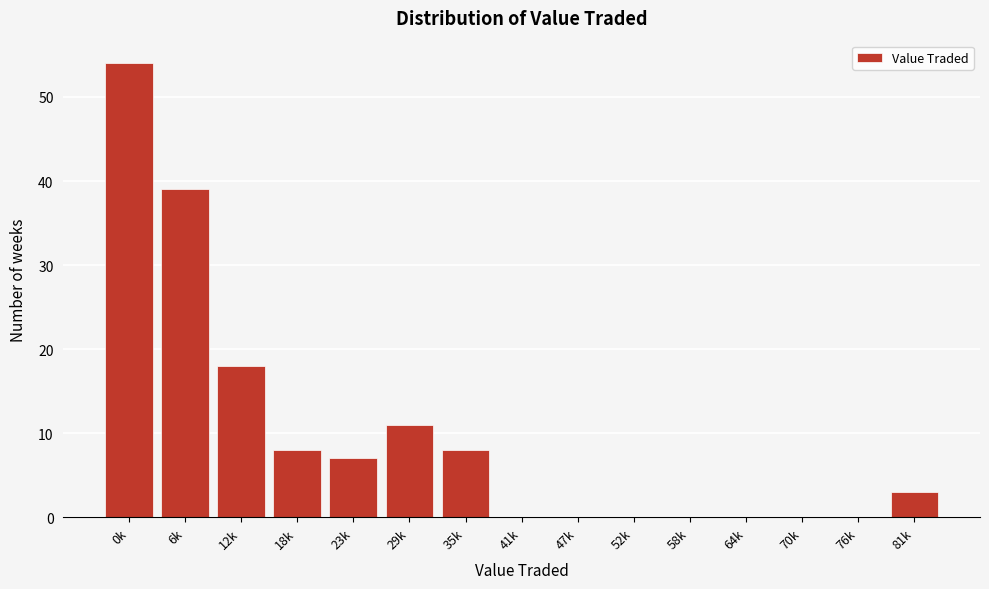

Reading left to right, list all the values displayed in this chart.

0k=54	6k=39	12k=18	18k=8	23k=7	29k=11	35k=8	41k=0	47k=0	52k=0	58k=0	64k=0	70k=0	76k=0	81k=3